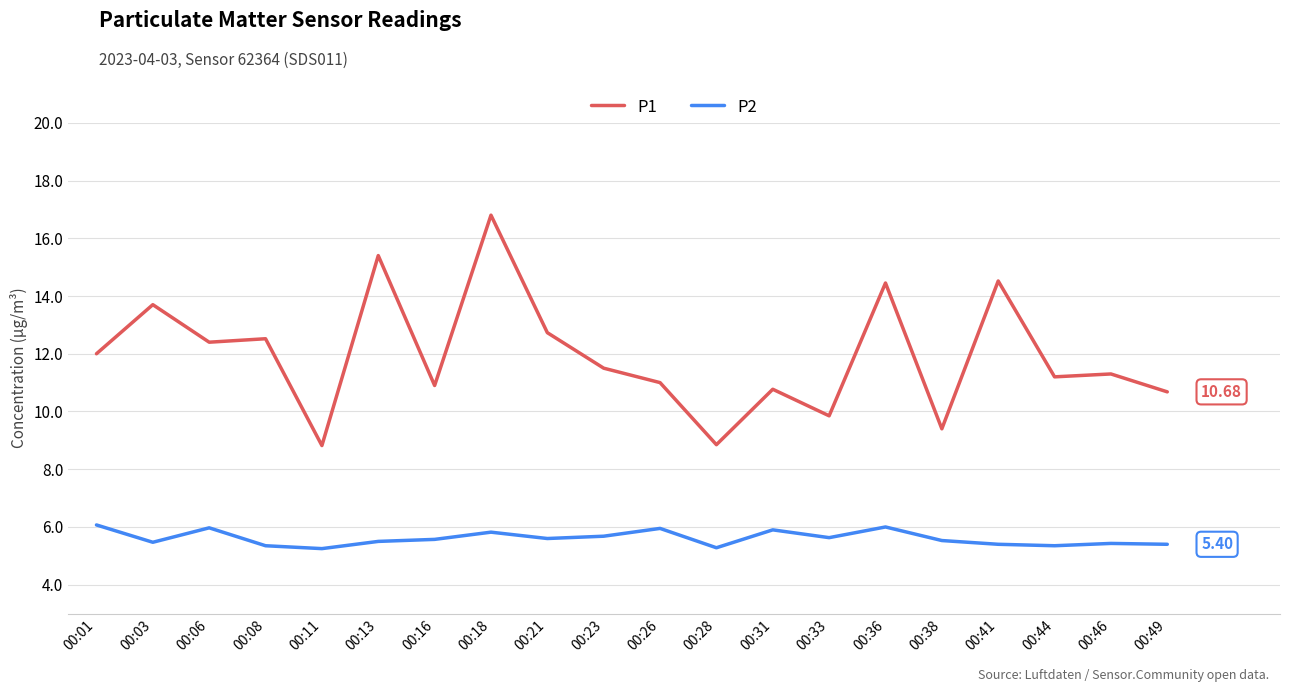

At which category is the sum across all series the highest?

00:18